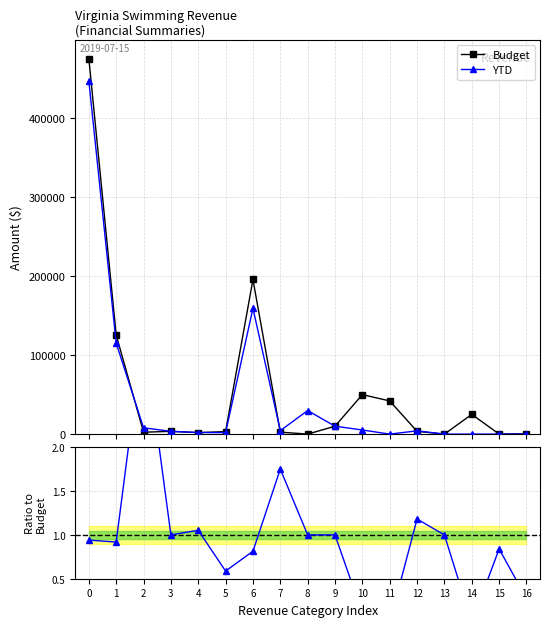

What is the value of the Budget point at the 2nd from the left?

125475.0